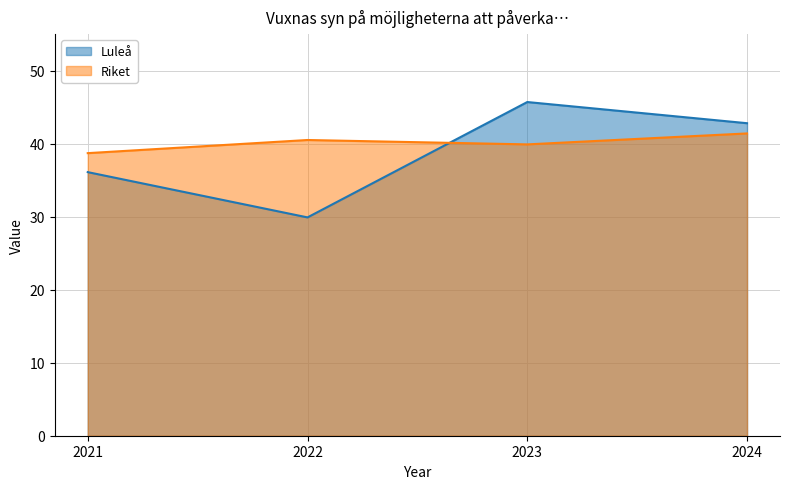

At which label is Riket closest to 40?

2023